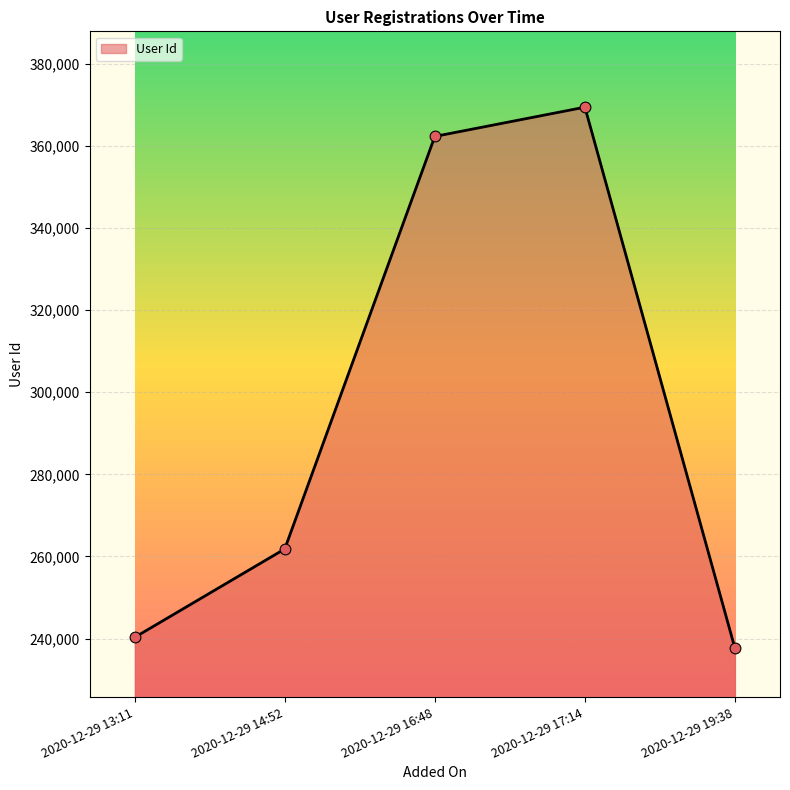

Approximately how many times larger is the value at 2020-12-29 16:48 compared to 2020-12-29 13:11?

1.5